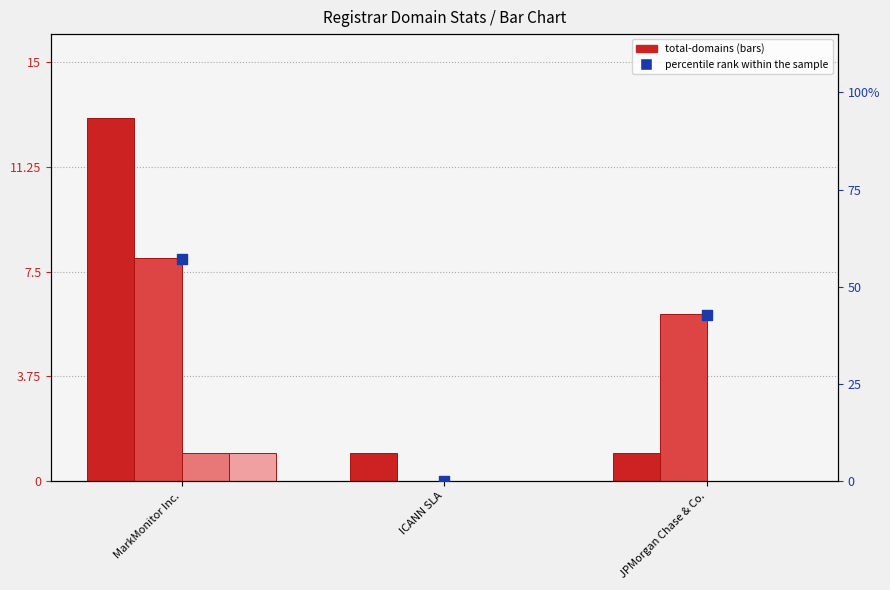

Which series contains the highest Y value?

percentile rank within the sample